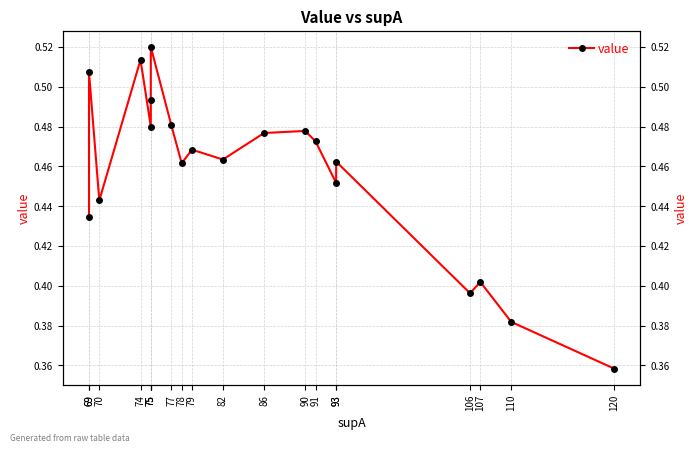

Reading left to right, extract all data points from this chart.

0.4	0.5	0.4	0.5	0.5	0.5	0.5	0.5	0.5	0.5	0.5	0.5	0.5	0.5	0.5	0.5	0.4	0.4	0.4	0.4